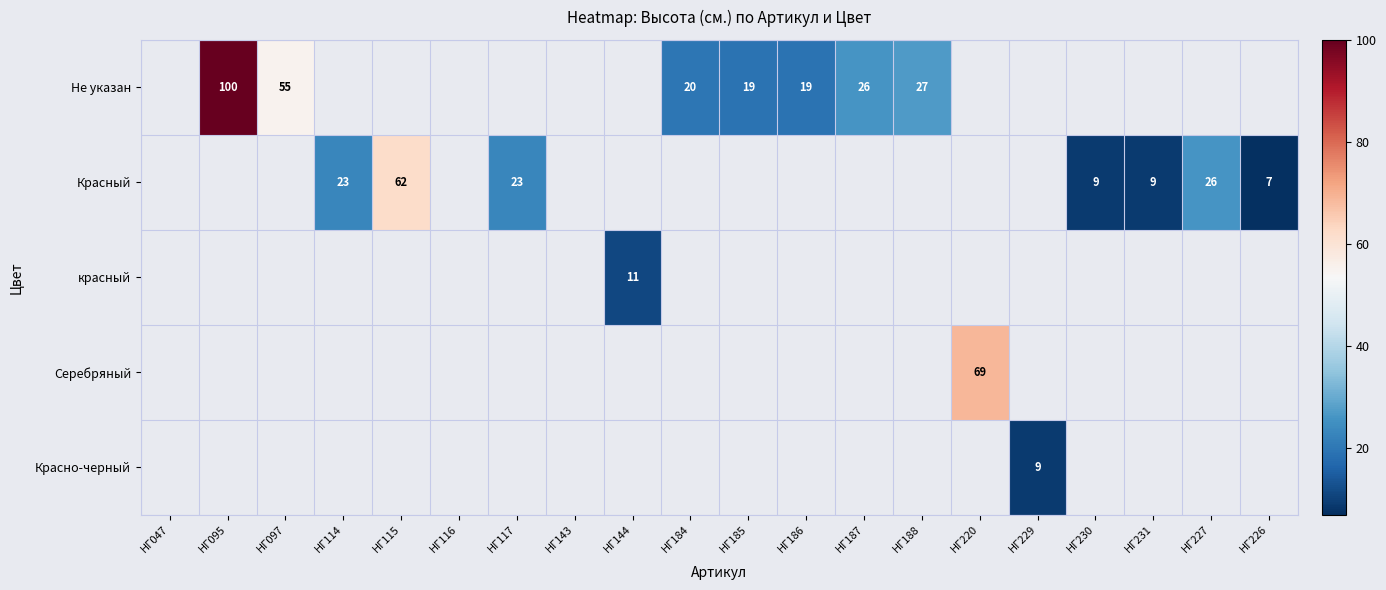

The Не указан series shows 55 at НГ097. True or false?

True